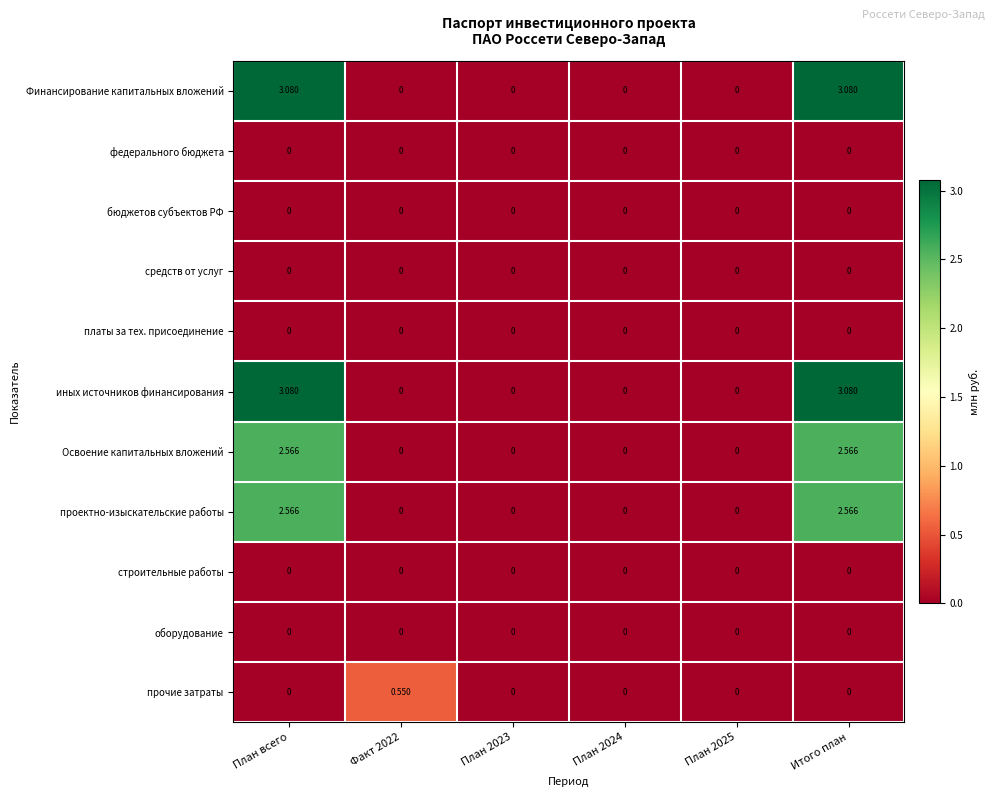

Is the value of строительные работы at Факт 2022 greater than the value of иных источников финансирования at Итого план?

No